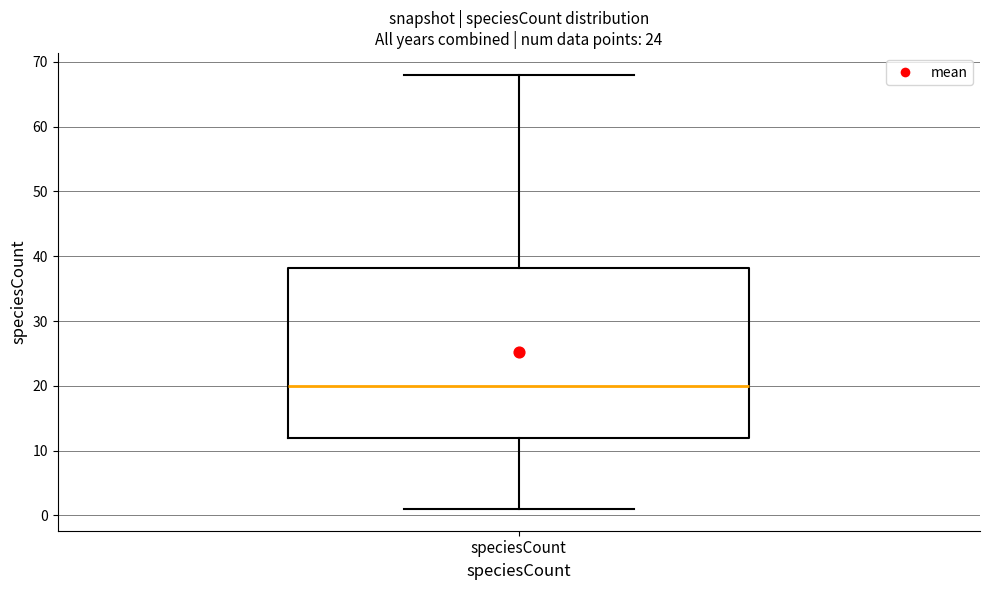

Where does the median line of the box for speciesCount sit on the y-axis? The values are not printed on the chart, so give them approximately, as read against the axis.

20